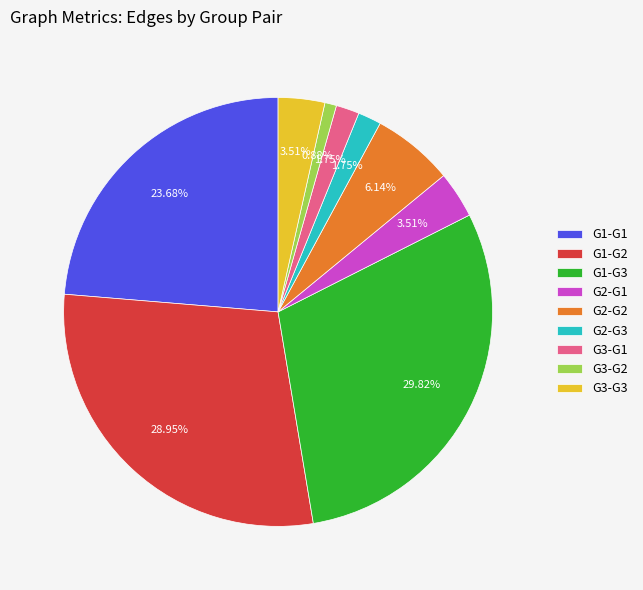

What is the smallest slice in the pie chart?

G3-G2